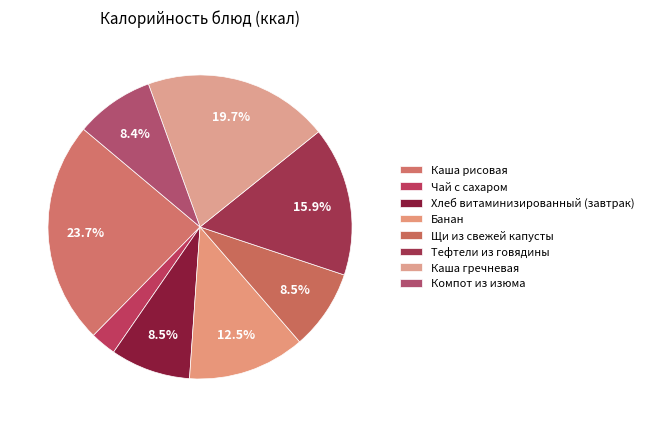

To the nearest percent, what is the combined percentage of Щи из свежей капусты and Хлеб витаминизированный (завтрак)?

17%